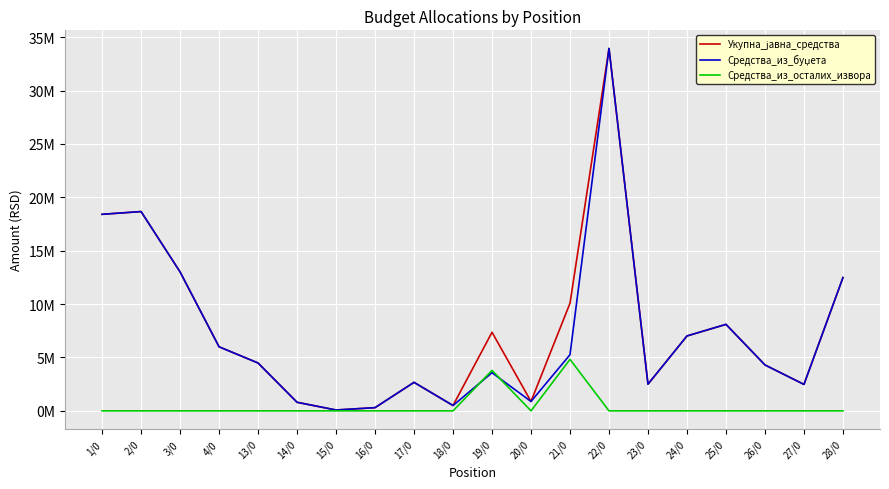

Reading left to right, list all the values displayed in this chart.

Укупна_јавна_средства: 18407000	18665000	13013000	6000000	4482000	803000	80000	300000	2670000	500000	7360000	880000	10080000	33940000	2500000	7014000	8100000	4300000	2477000	12480000
Средства_из_буџета: 18407000	18665000	13013000	6000000	4482000	803000	80000	300000	2670000	500000	3573000	880000	5258000	33940000	2500000	7014000	8100000	4300000	2477000	12480000
Средства_из_осталих_извора: 0	0	0	0	0	0	0	0	0	0	3787000	0	4822000	0	0	0	0	0	0	0